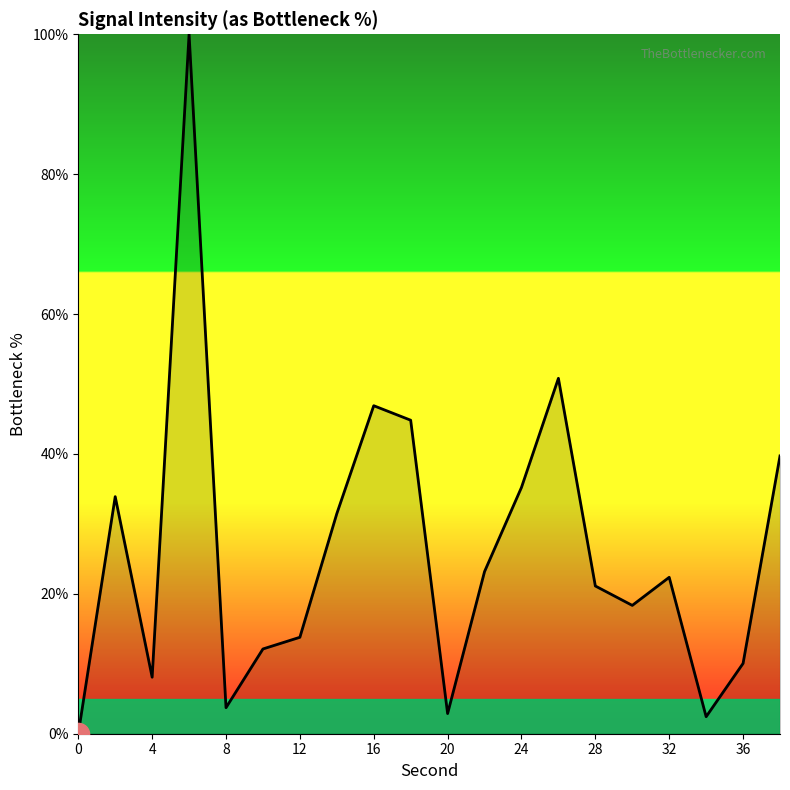

What is the maximum value shown in the chart?

100.0